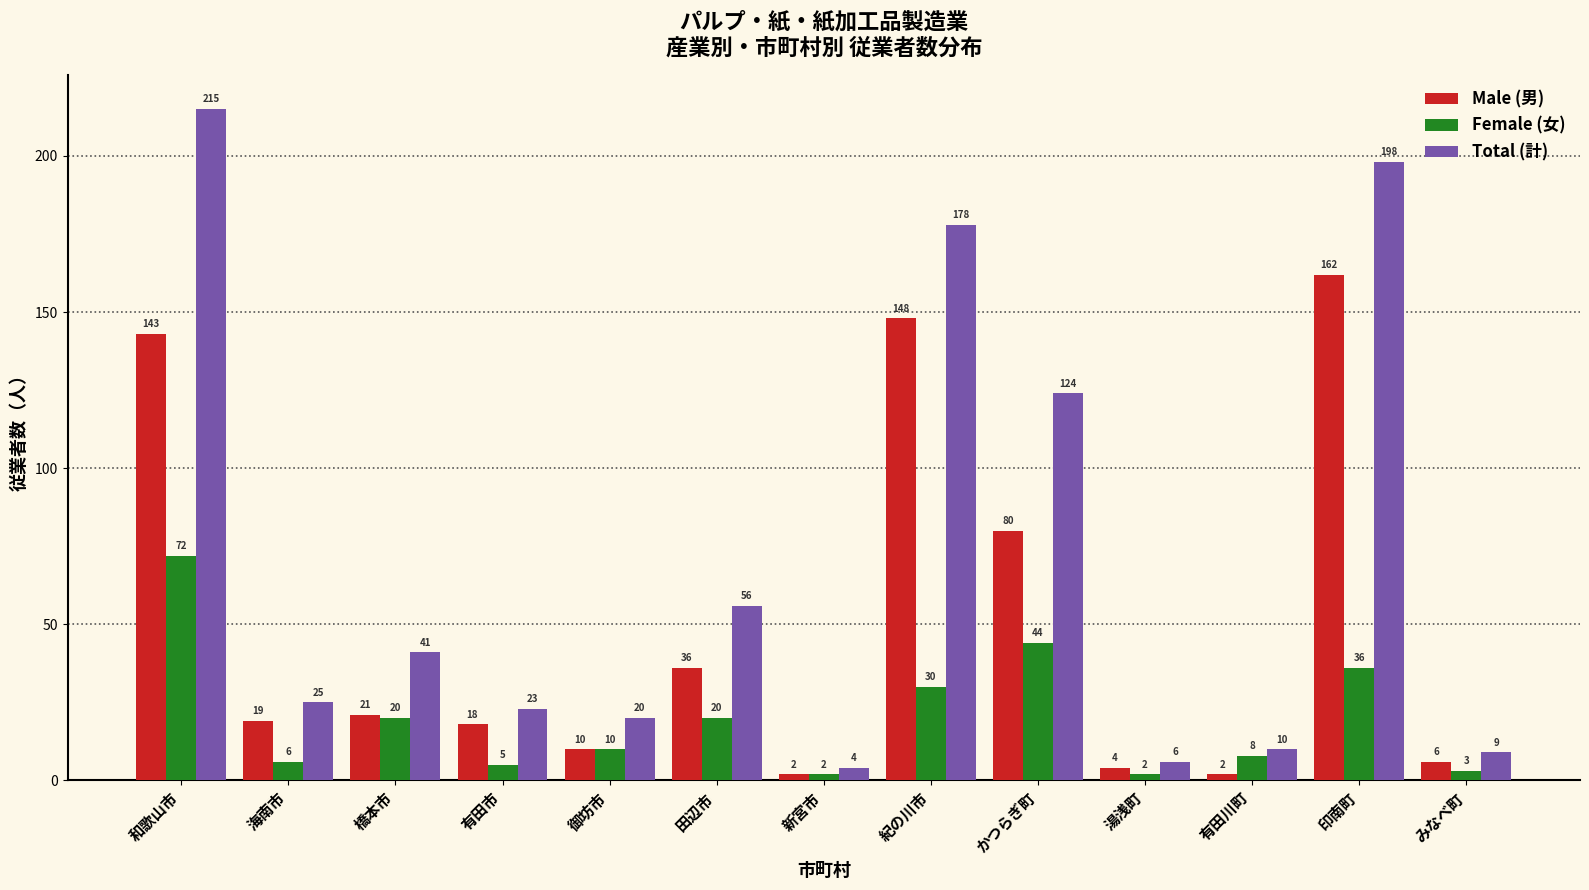

Reading left to right, extract all data points from this chart.

Male (男): 和歌山市=143	海南市=19	橋本市=21	有田市=18	御坊市=10	田辺市=36	新宮市=2	紀の川市=148	かつらぎ町=80	湯浅町=4	有田川町=2	印南町=162	みなべ町=6
Female (女): 和歌山市=72	海南市=6	橋本市=20	有田市=5	御坊市=10	田辺市=20	新宮市=2	紀の川市=30	かつらぎ町=44	湯浅町=2	有田川町=8	印南町=36	みなべ町=3
Total (計): 和歌山市=215	海南市=25	橋本市=41	有田市=23	御坊市=20	田辺市=56	新宮市=4	紀の川市=178	かつらぎ町=124	湯浅町=6	有田川町=10	印南町=198	みなべ町=9